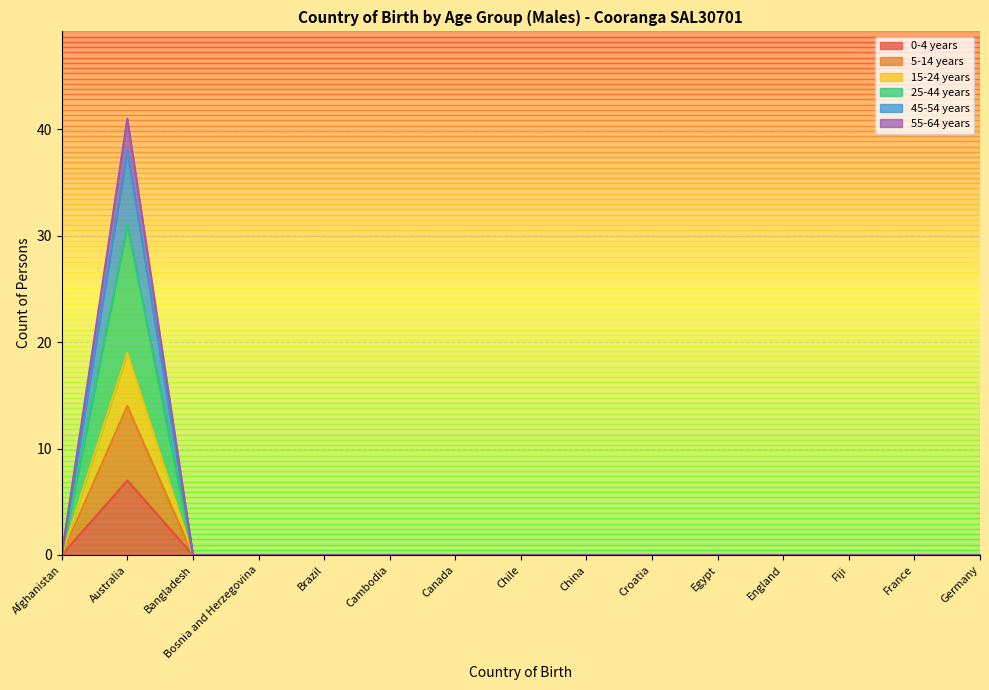

The 5-14 years series shows 0 at Bangladesh. True or false?

True